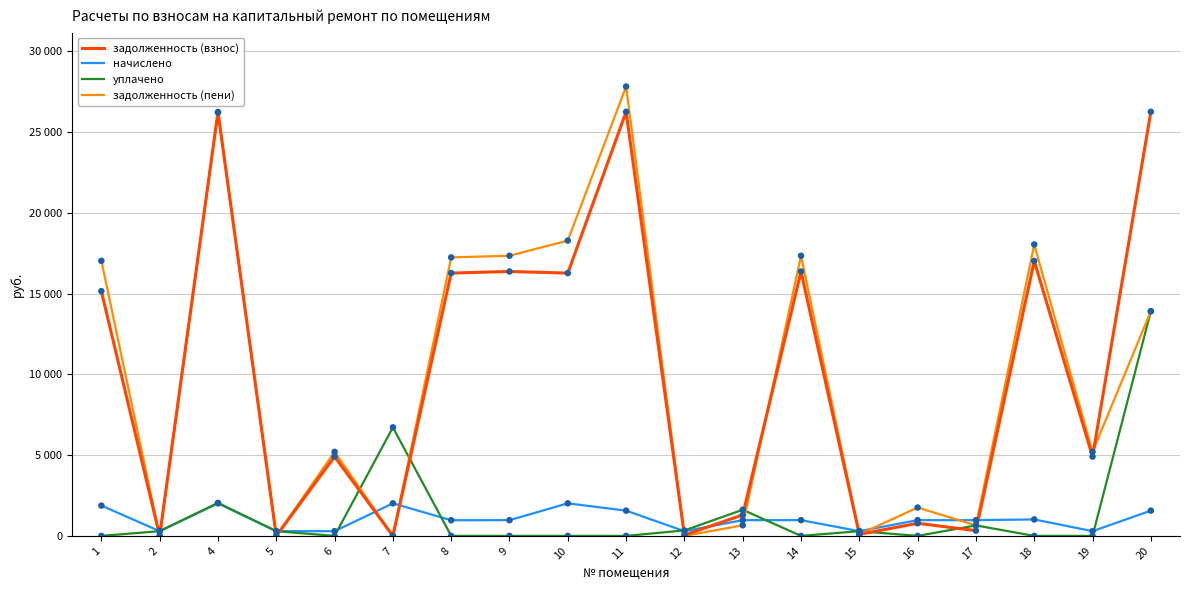

At how many categories does at least one series exceed 3221?

12